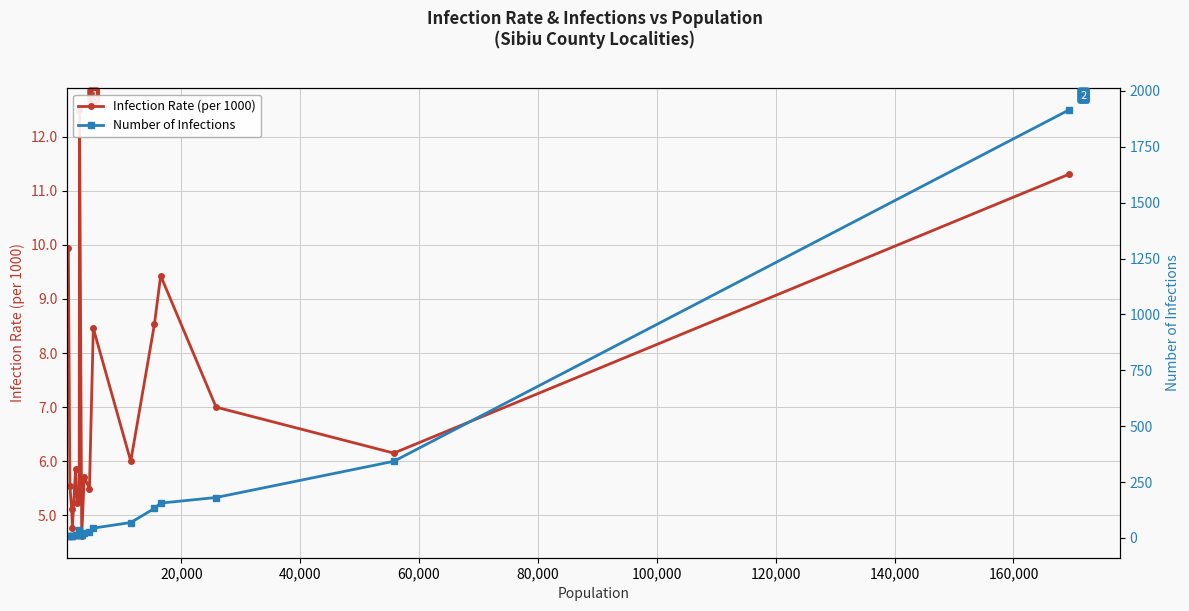

Rank the series at 20,000 from lowest to highest value.

Infection Rate (per 1000), Number of Infections